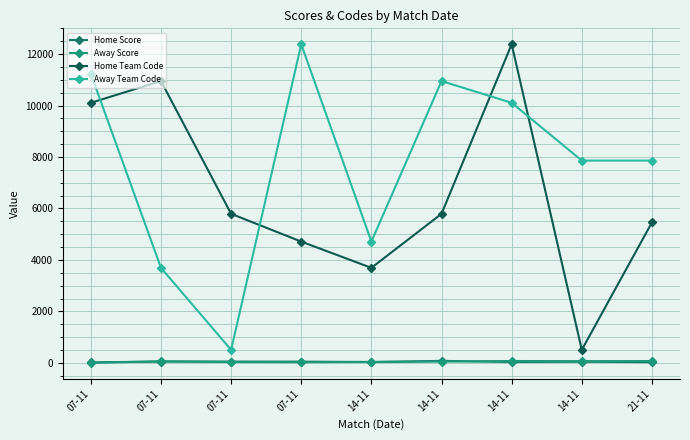

Is it true that Away Team Code equals 10108 at 14-11?

True